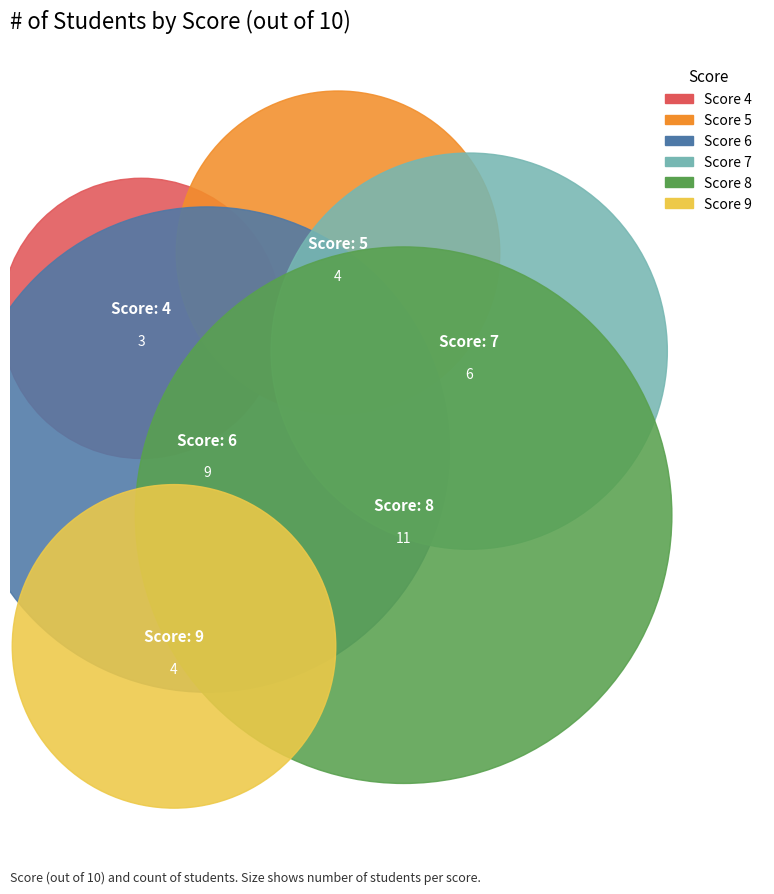

Does 9 represent more than half of the total?

No